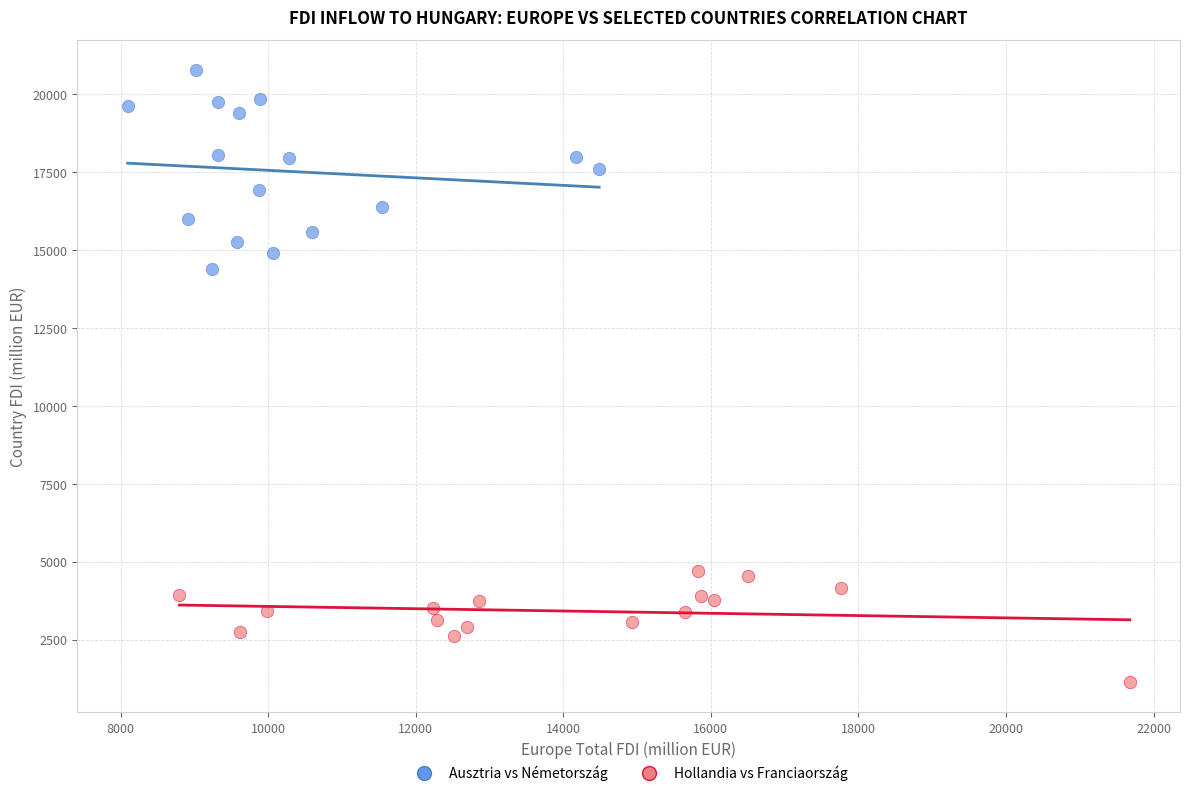

Which series reaches the maximum Y coordinate?

Ausztria vs Németország